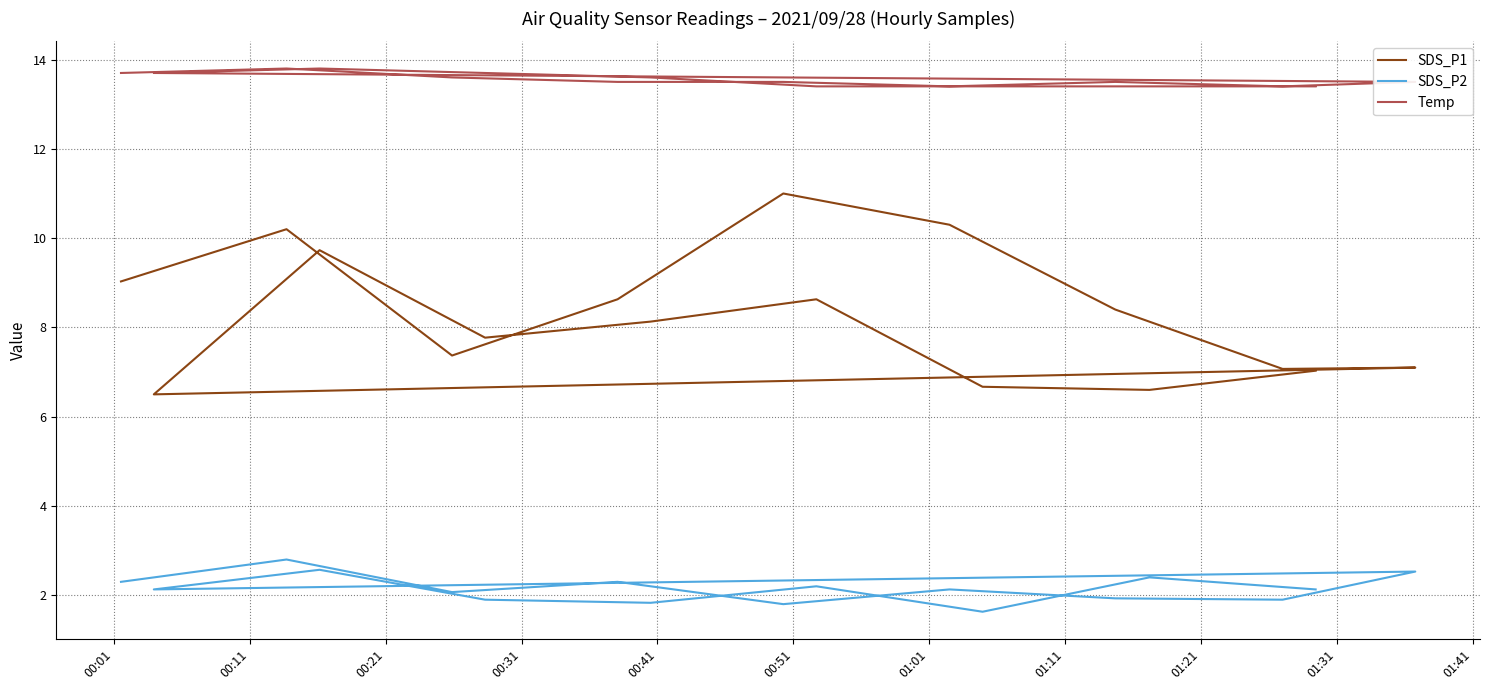

What is the difference between the maximum and minimum values in the SDS_P1 series?

4.5